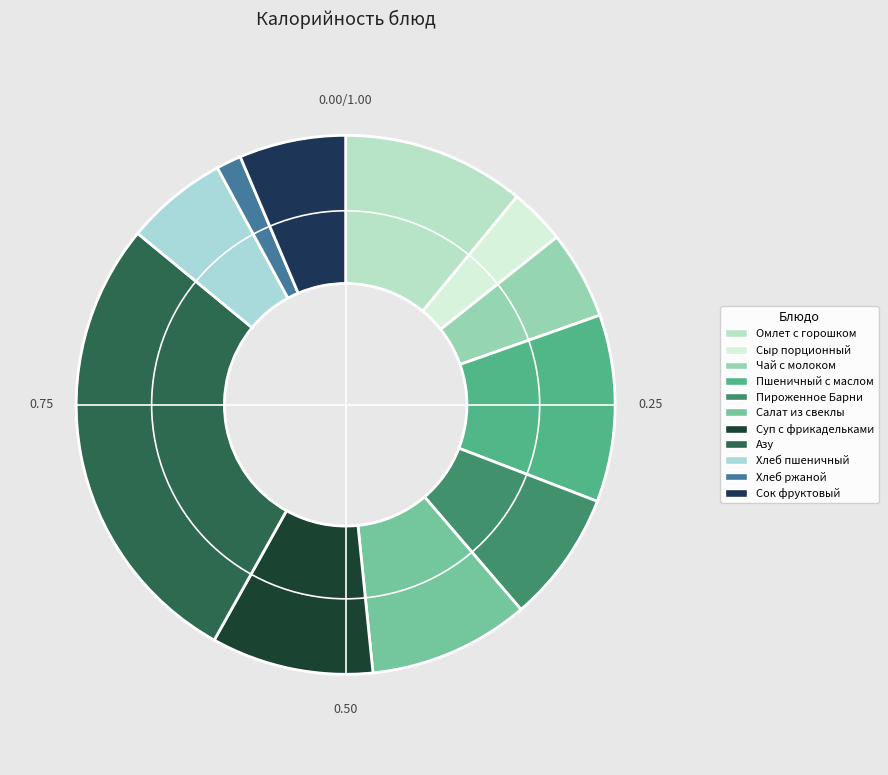

Between Суп с фрикадельками and Сок фруктовый, which is larger?

Суп с фрикадельками